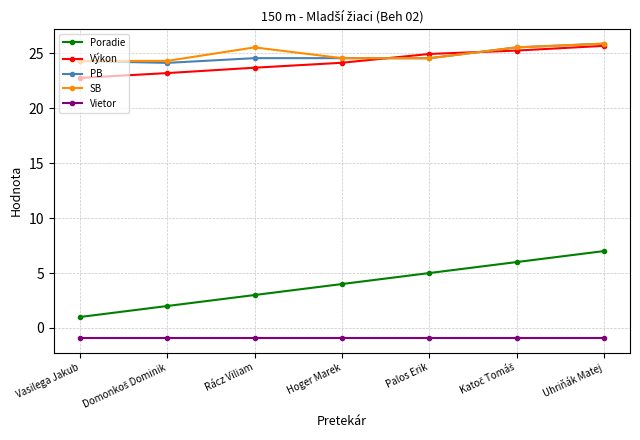

What value does the Vietor series have at Vasilega Jakub?

-0.9